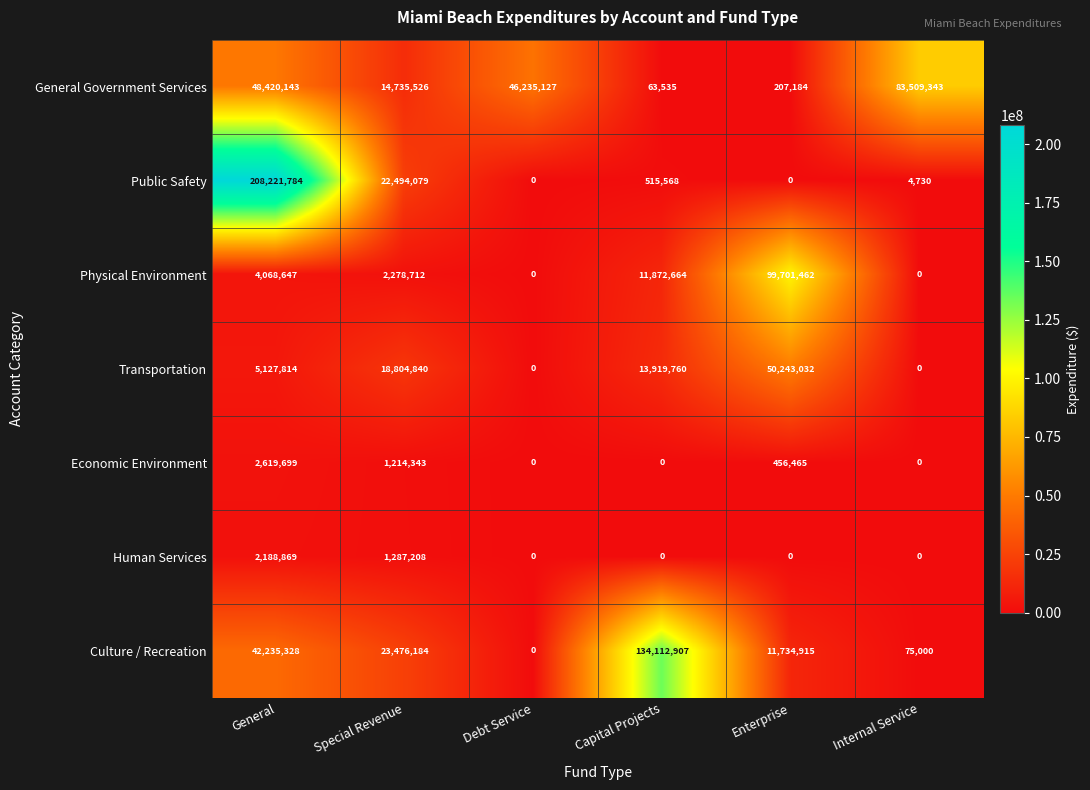

What is the sum of all Culture / Recreation values?

211634334